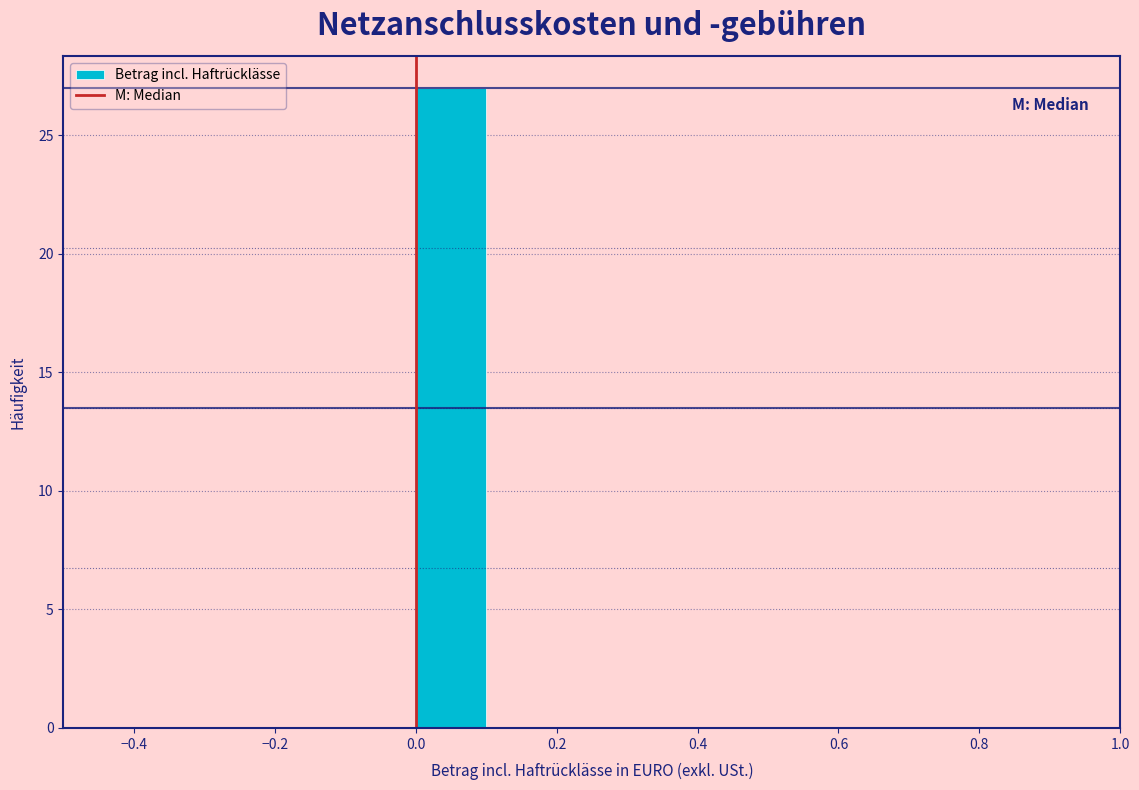

What is the height of the bar covering 0.0 to 0.1 on the x-axis? The values are not printed on the chart, so give them approximately, as read against the axis.

27